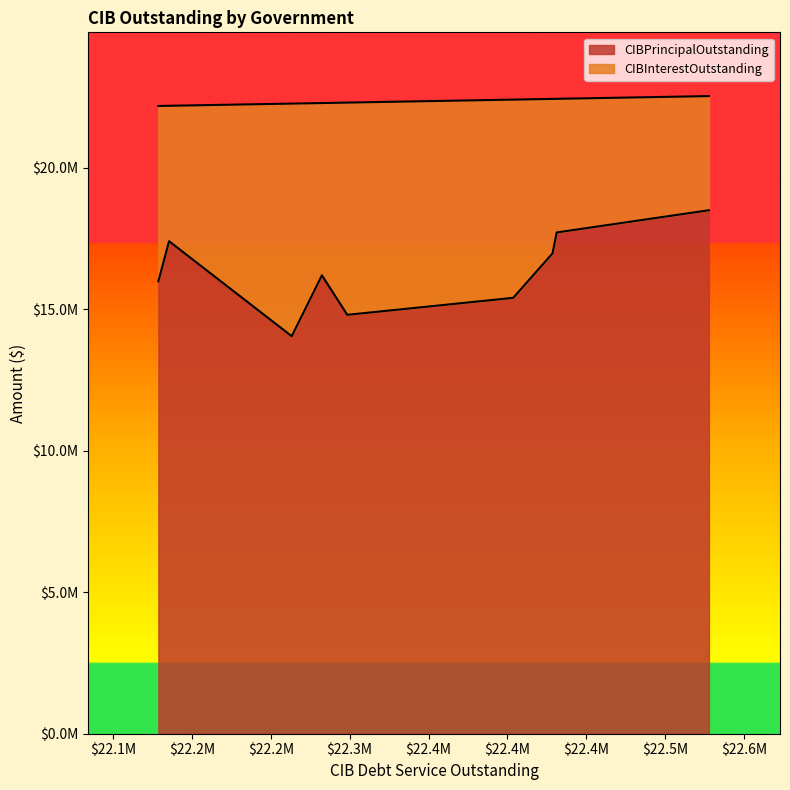

True or false: CIBInterestOutstanding and CIBPrincipalOutstanding cross at least once.

False